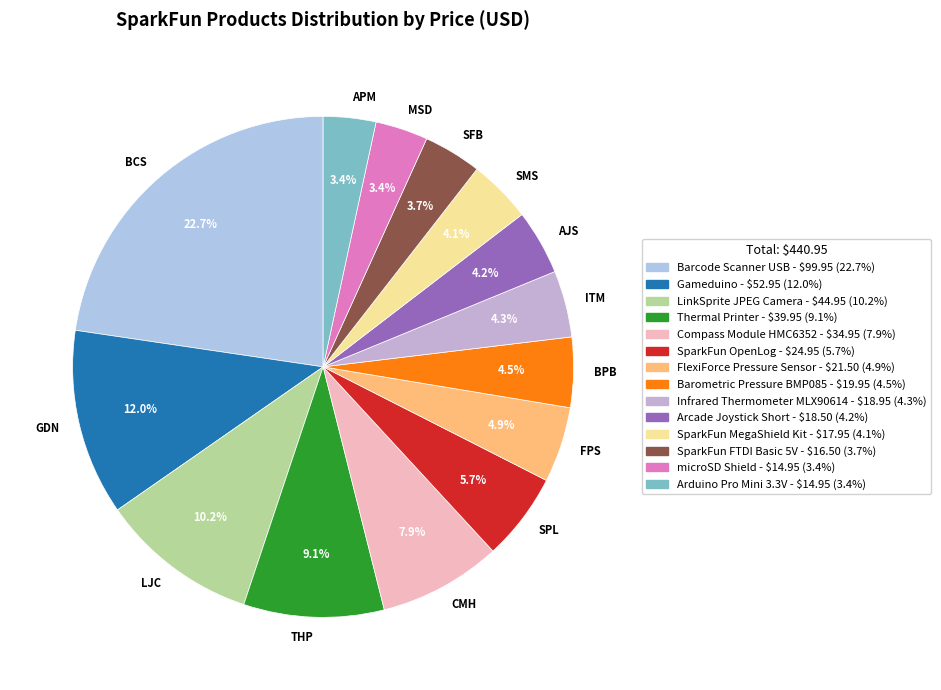

How many slices are in this pie chart?

14